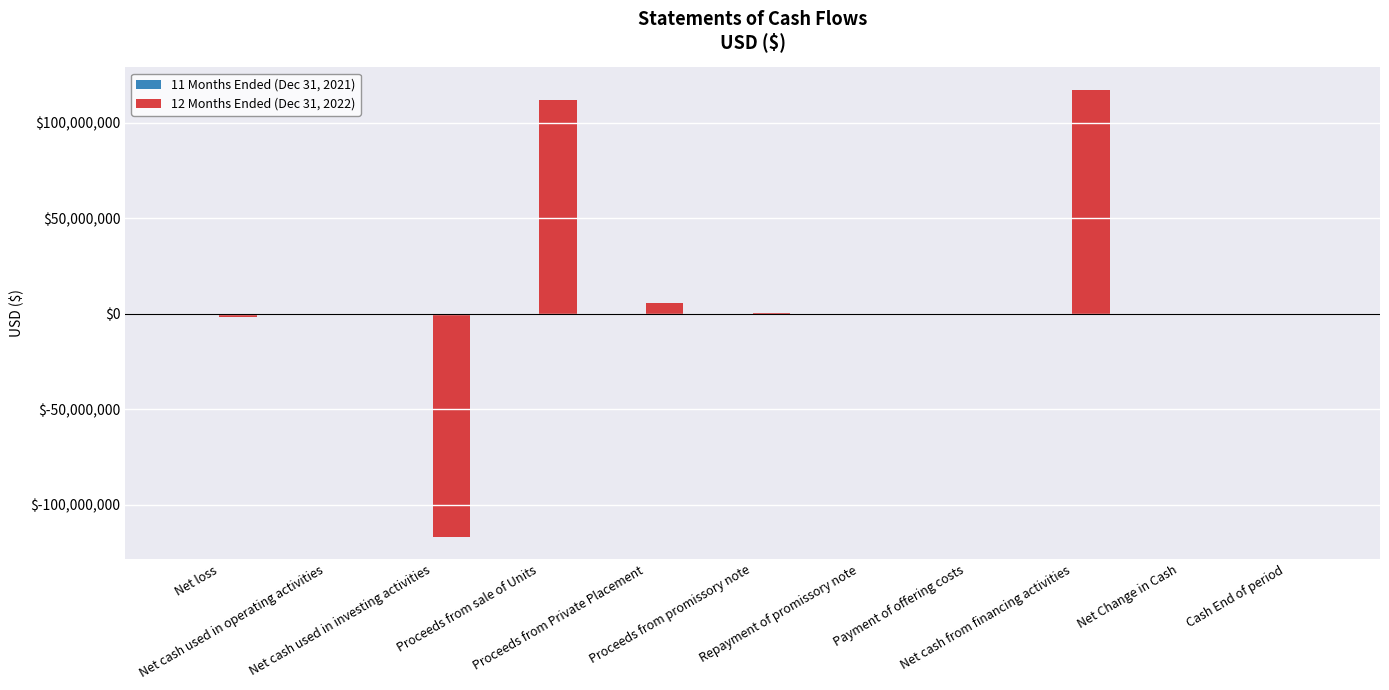

What position from the left is Proceeds from Private Placement?

5